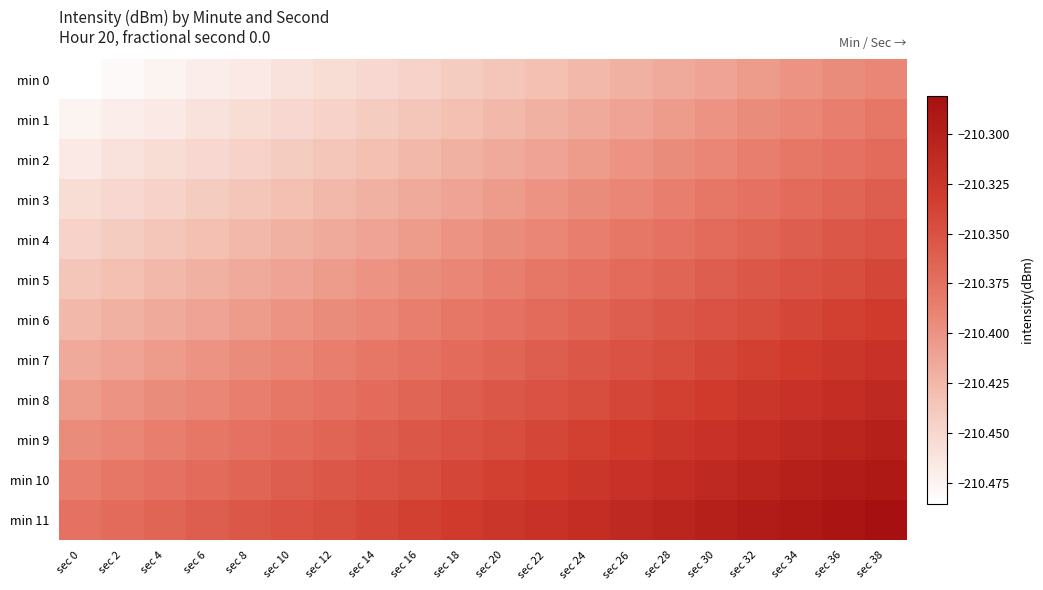

Between sec 10 and sec 30, which is larger?

sec 30